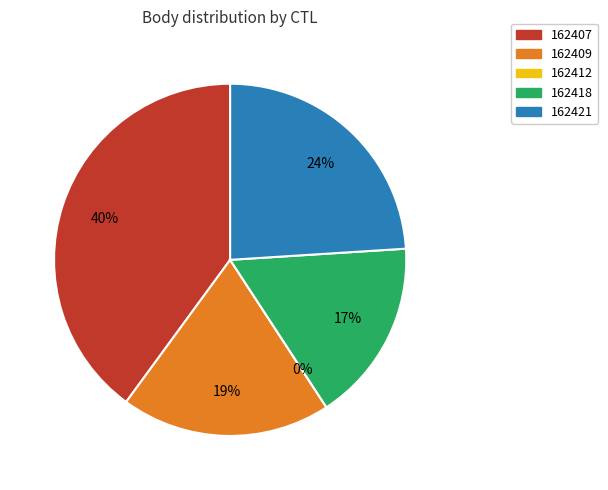

To the nearest percent, what portion does 162409 represent?

19%